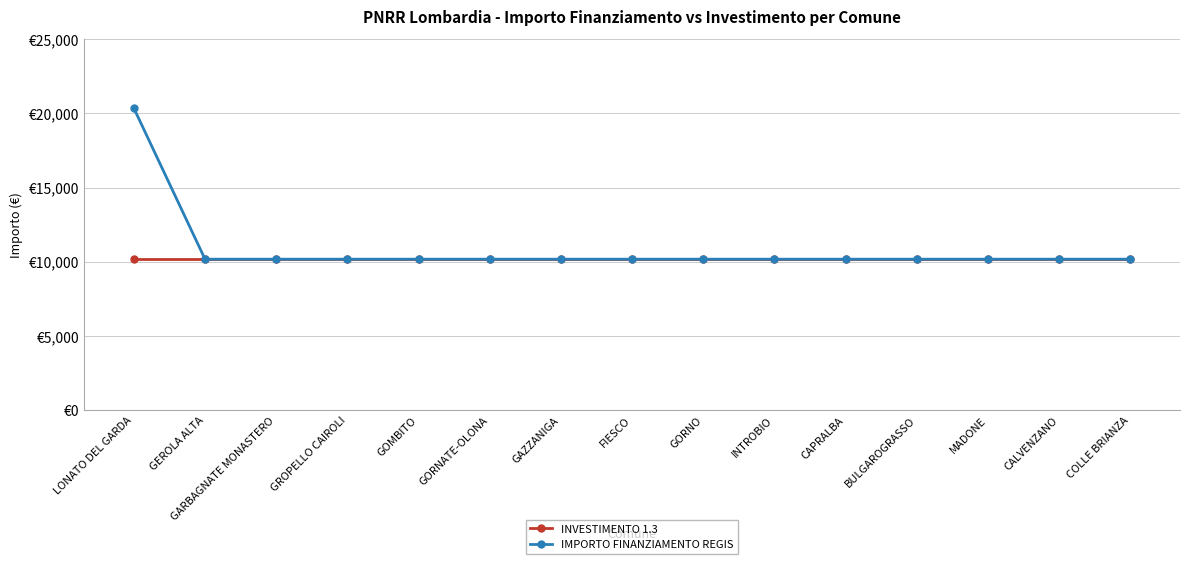

Reading left to right, list all the values displayed in this chart.

INVESTIMENTO 1.3: LONATO DEL GARDA=10172	GEROLA ALTA=10172	GARBAGNATE MONASTERO=10172	GROPELLO CAIROLI=10172	GOMBITO=10172	GORNATE-OLONA=10172	GAZZANIGA=10172	FIESCO=10172	GORNO=10172	INTROBIO=10172	CAPRALBA=10172	BULGAROGRASSO=10172	MADONE=10172	CALVENZANO=10172	COLLE BRIANZA=10172
IMPORTO FINANZIAMENTO REGIS: LONATO DEL GARDA=20344	GEROLA ALTA=10172	GARBAGNATE MONASTERO=10172	GROPELLO CAIROLI=10172	GOMBITO=10172	GORNATE-OLONA=10172	GAZZANIGA=10172	FIESCO=10172	GORNO=10172	INTROBIO=10172	CAPRALBA=10172	BULGAROGRASSO=10172	MADONE=10172	CALVENZANO=10172	COLLE BRIANZA=10172